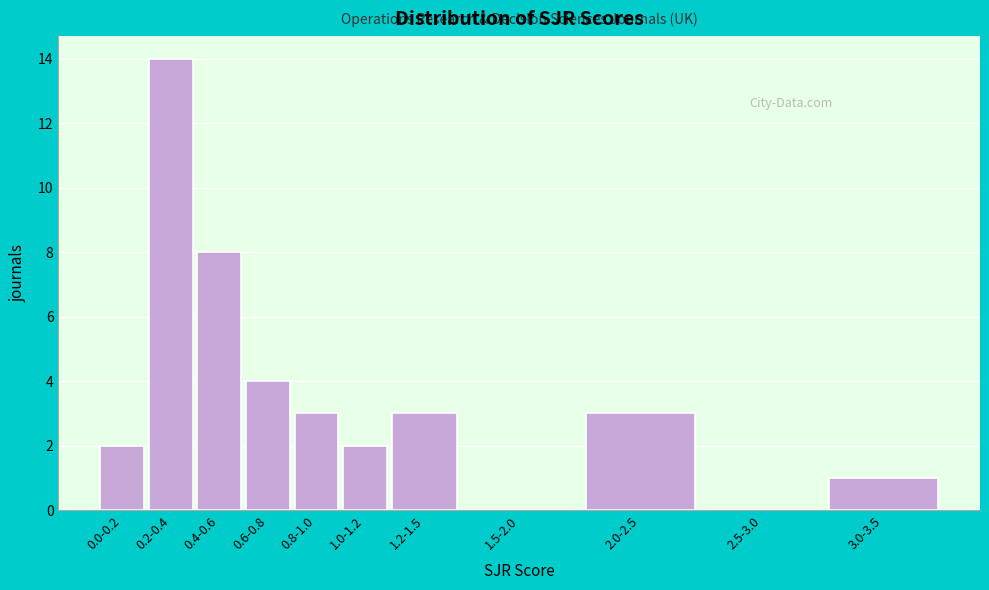

Reading right to left, what are all the values shown in this chart?

3.0-3.5=1	2.5-3.0=0	2.0-2.5=3	1.5-2.0=0	1.2-1.5=3	1.0-1.2=2	0.8-1.0=3	0.6-0.8=4	0.4-0.6=8	0.2-0.4=14	0.0-0.2=2